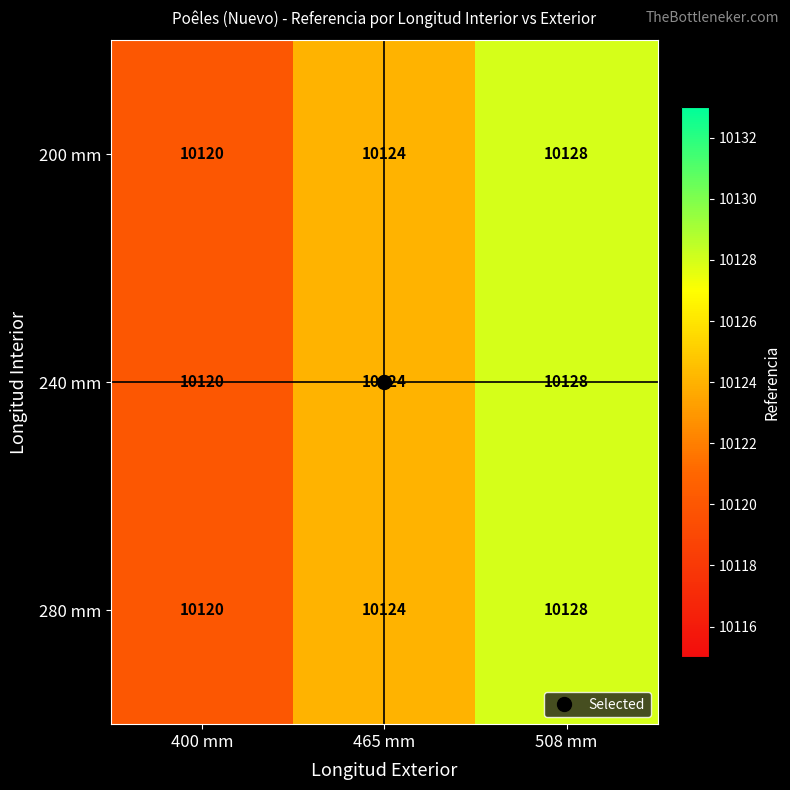

True or false: 280 mm has a value of 10120 at 400 mm.

True